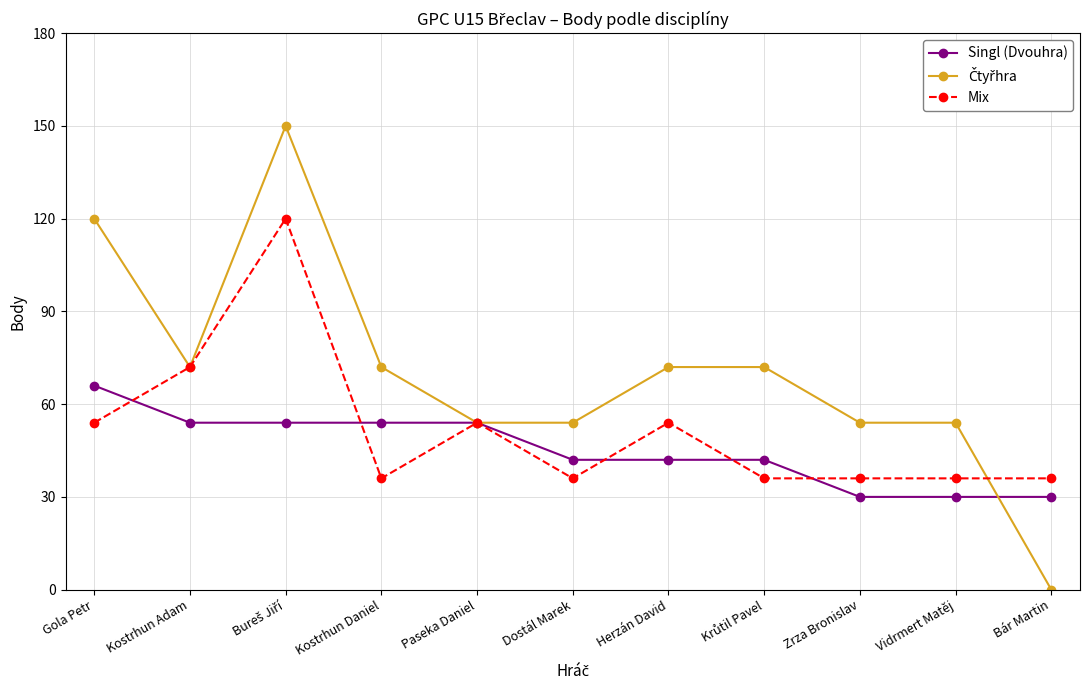

What is the label of the 2nd point from the left?

Kostrhun Adam